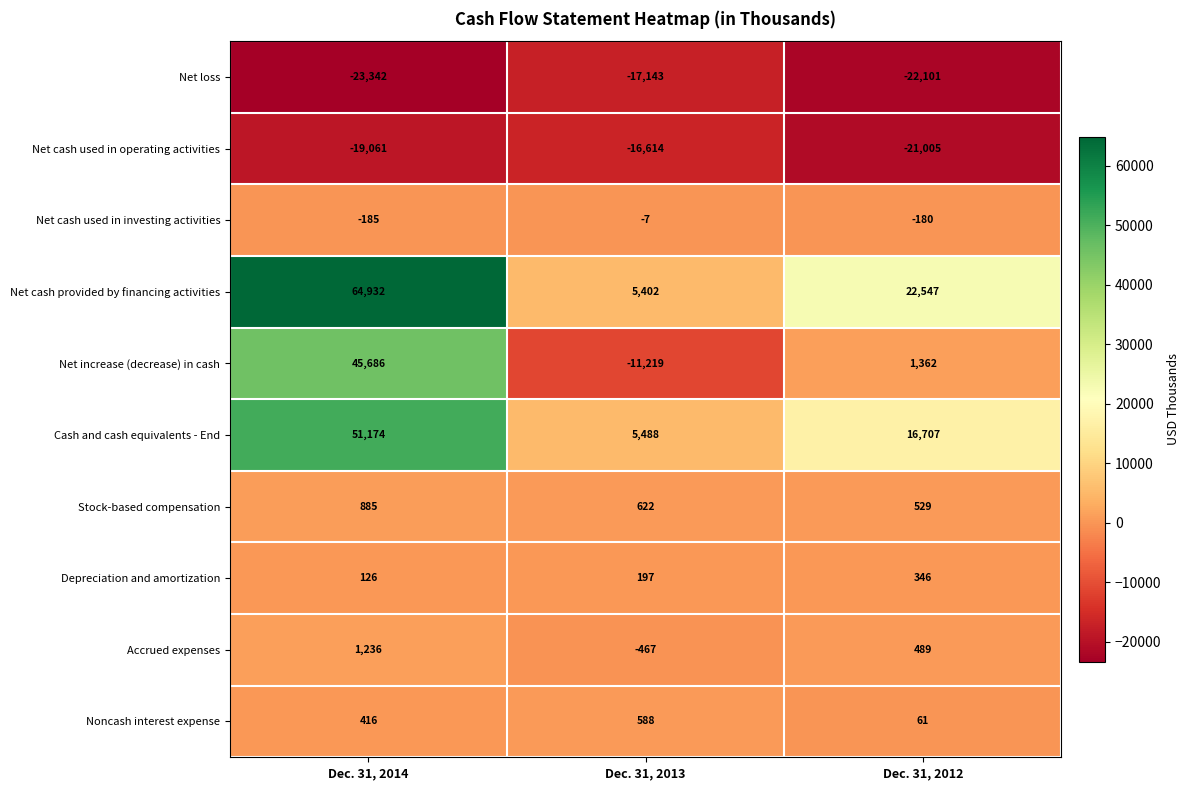

What is the average value of the Noncash interest expense series?

355